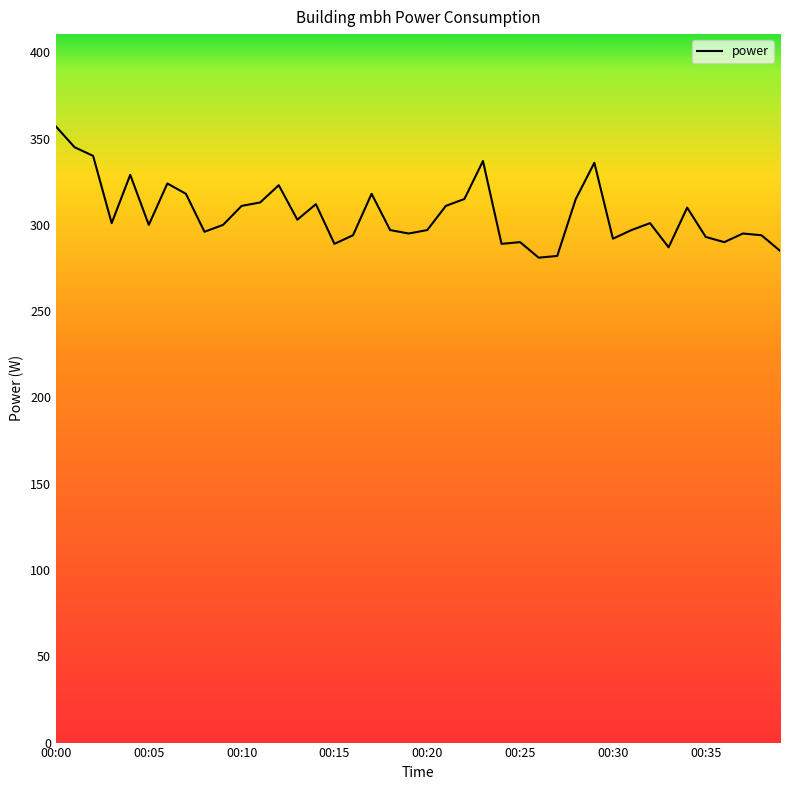

What is the smallest value displayed?

281